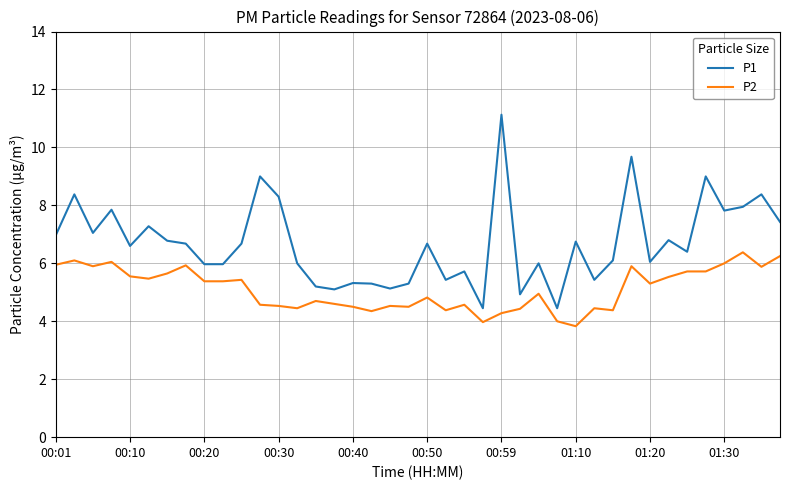

True or false: P1 has more than 0 points higher than both neighbors.

True